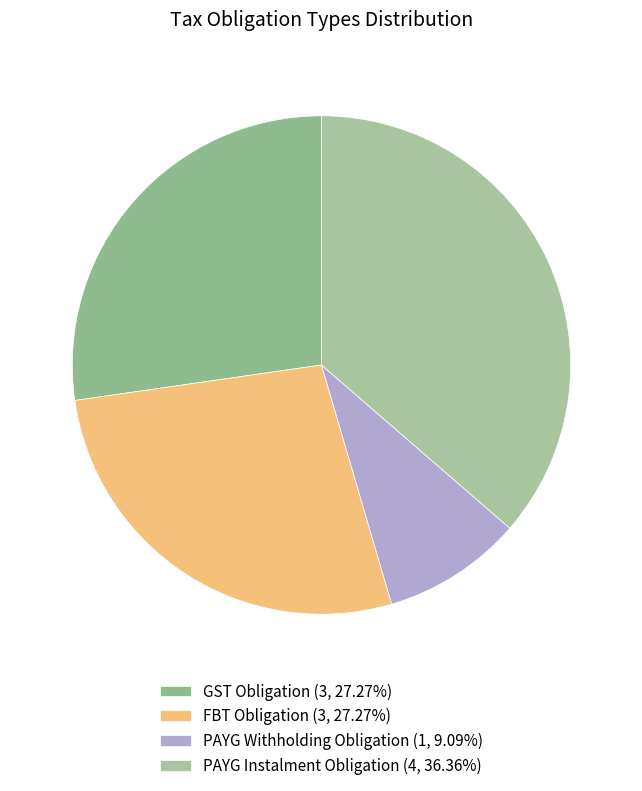

What percentage do GST Obligation and PAYG Withholding Obligation together represent?

36.4%